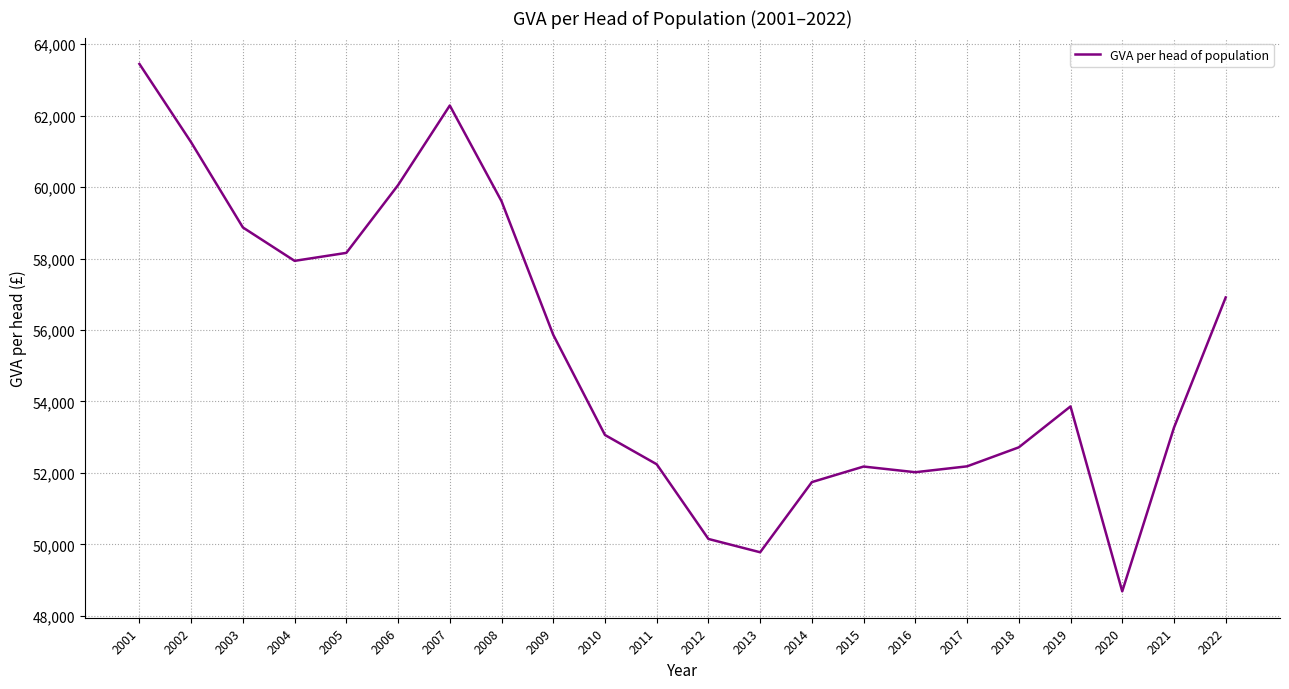

What is the approximate value at 2022?

56911.2